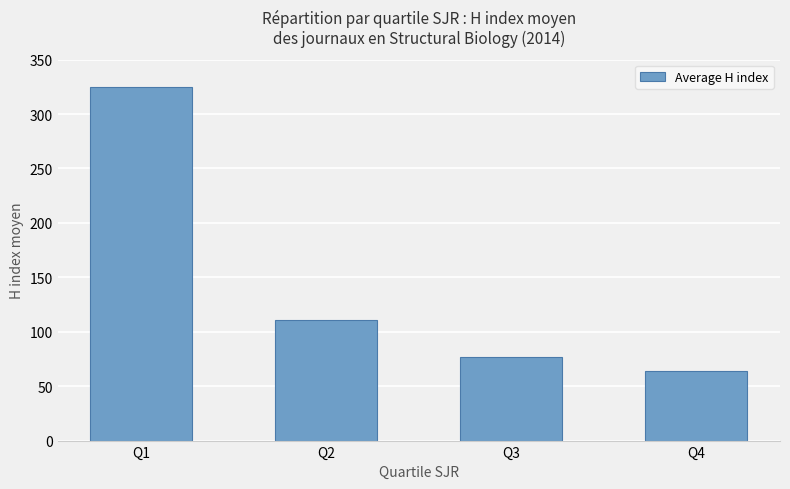

How many data points are less than 110?

2